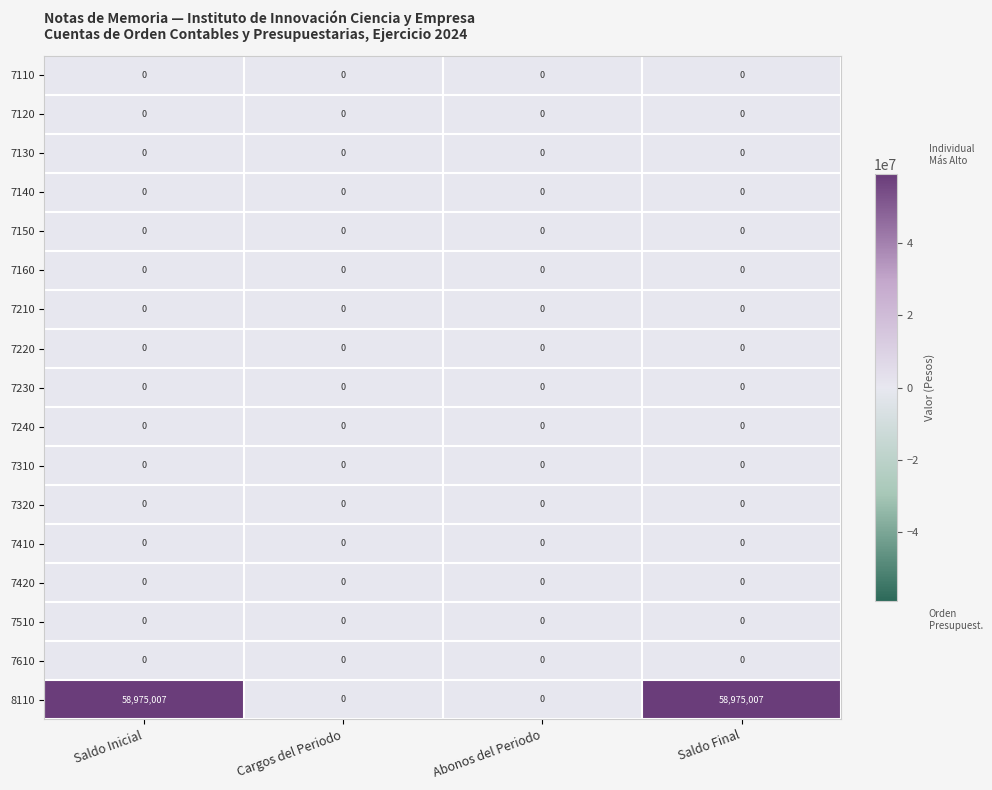

Count the number of data series in this chart.

17